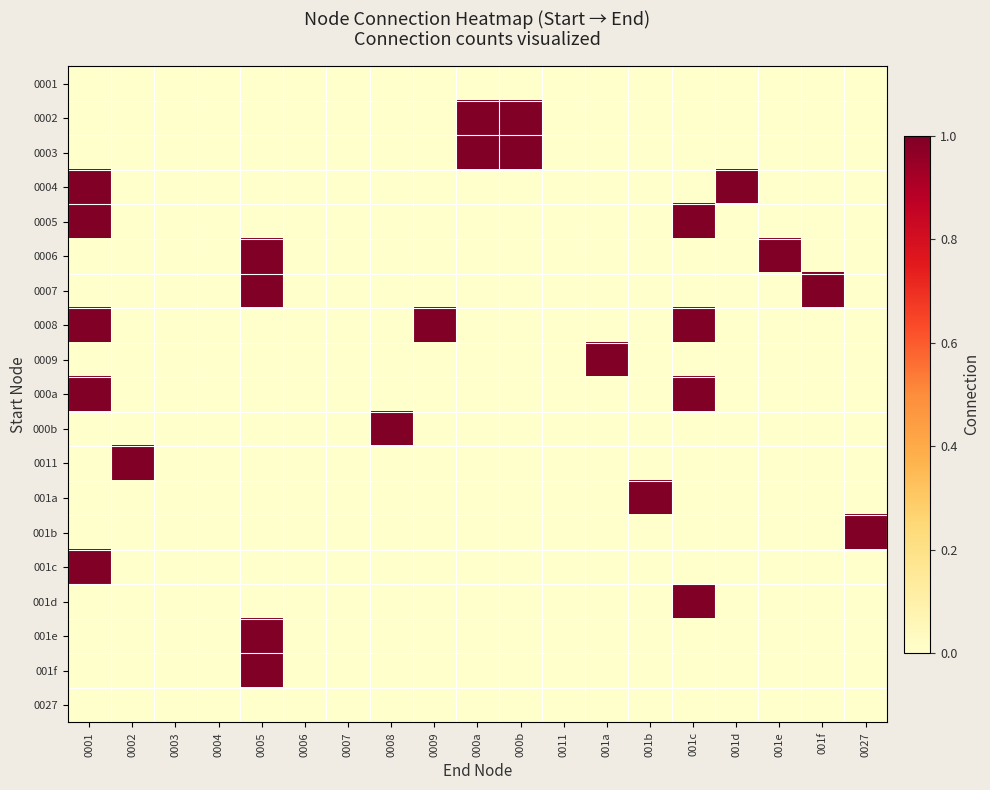

List the series in order of their peak value, lowest first.

0001, 0027, 0002, 0003, 0004, 0005, 0006, 0007, 0008, 0009, 000a, 000b, 0011, 001a, 001b, 001c, 001d, 001e, 001f